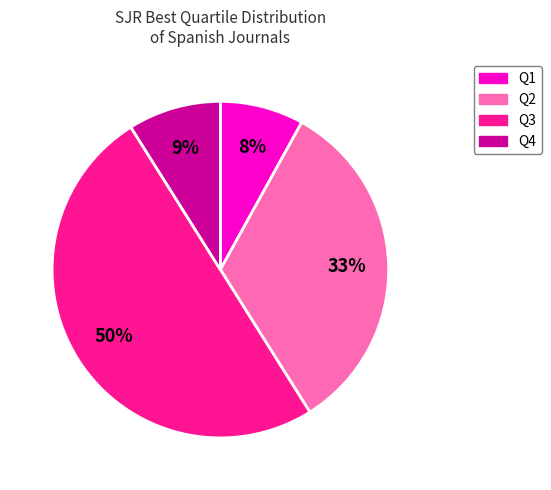

To the nearest percent, what is the average slice percentage?

25%